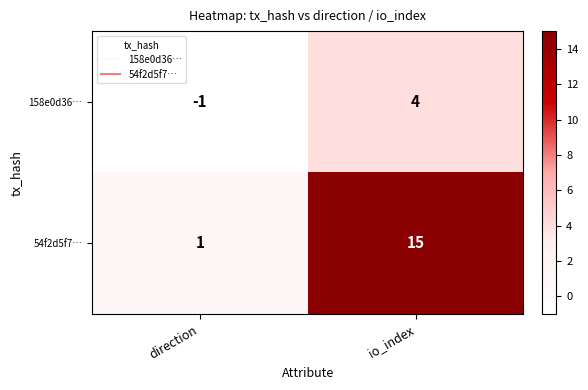

Reading left to right, what are all the values shown in this chart?

158e0d36…: direction=-1	io_index=4
54f2d5f7…: direction=1	io_index=15